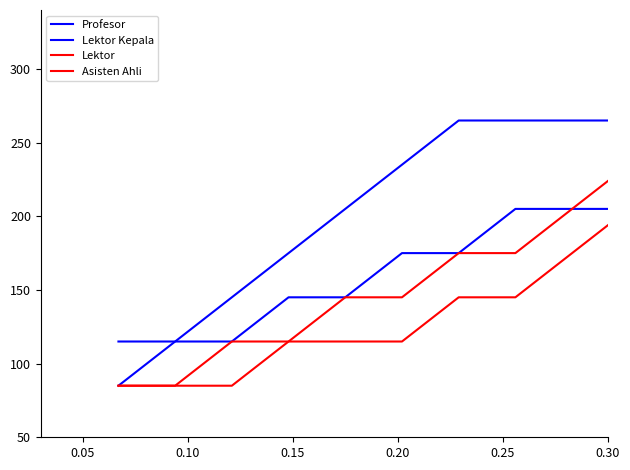

Does the chart have visible grid lines?

No